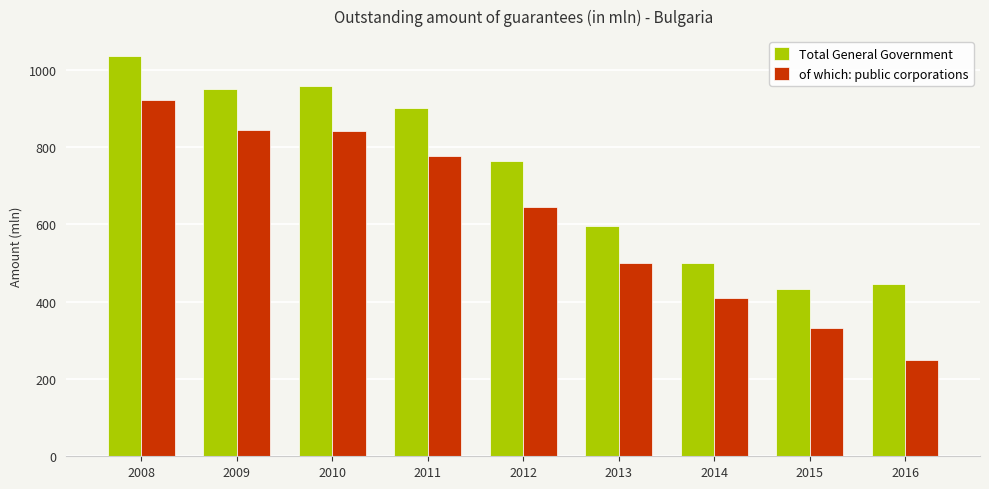

Is the value of of which: public corporations at 2014 greater than the value of Total General Government at 2012?

No